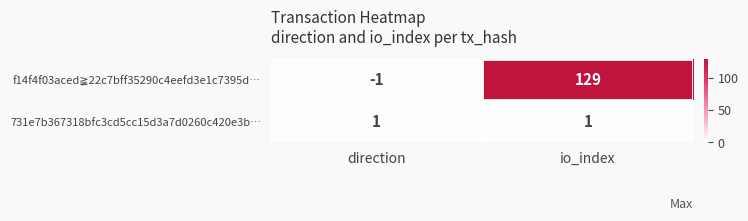

How many series are shown in this chart?

2